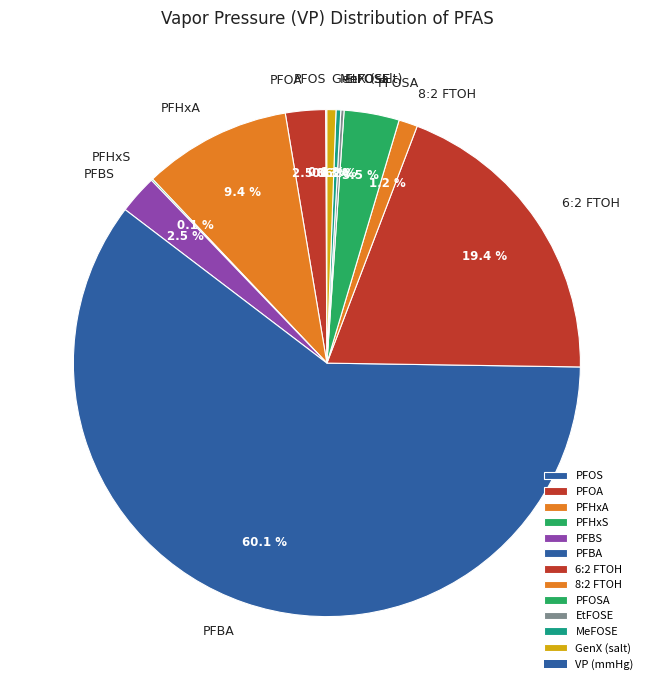

What is the largest slice in the pie chart?

PFBA